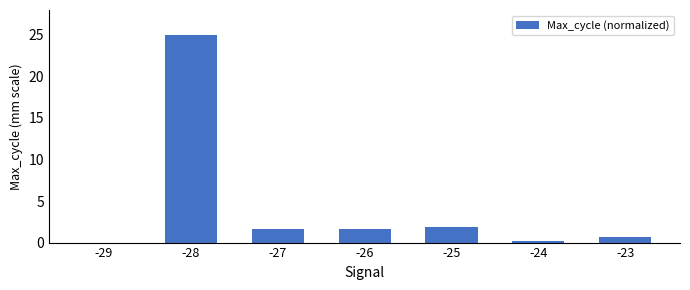

Where does the data first go above 1?

-28